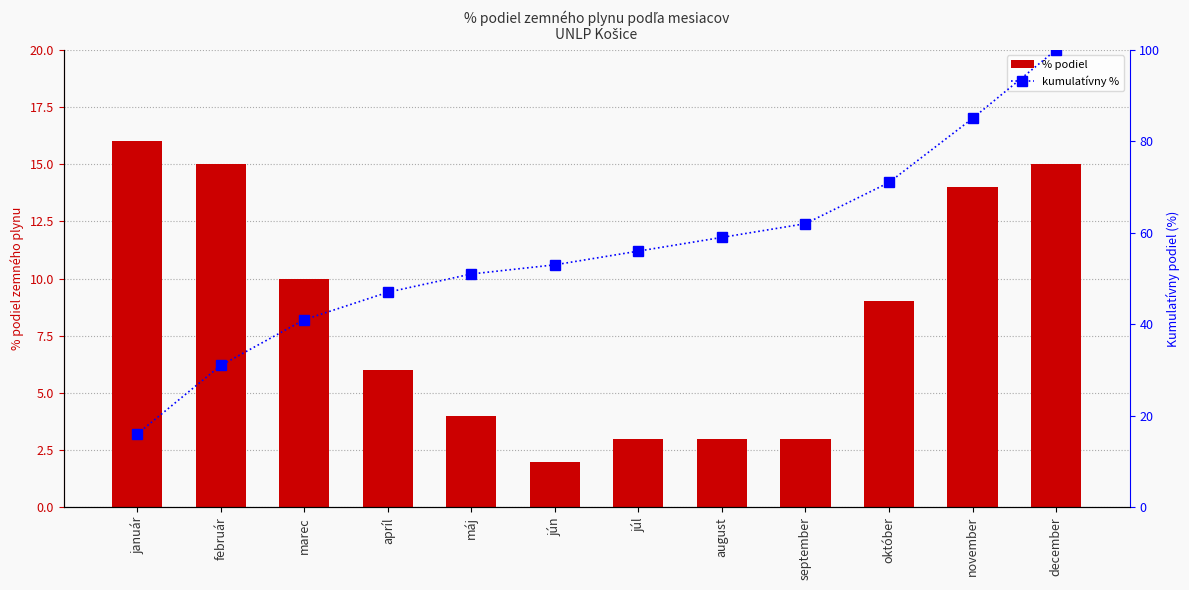

At which category is the sum across all series the highest?

december